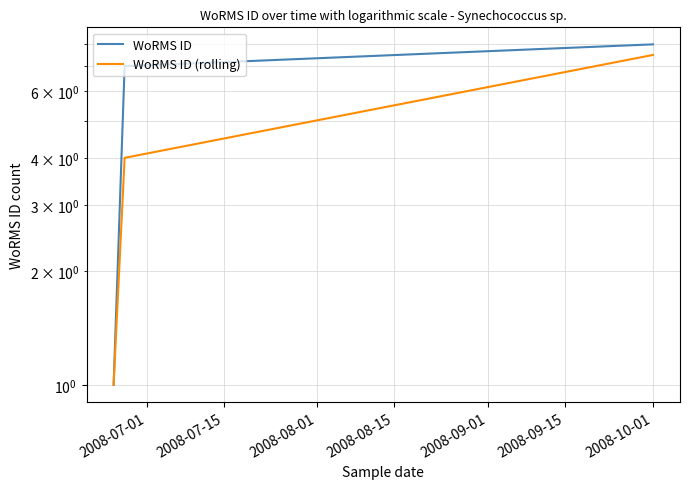

What is the label of the 2nd point from the left?

2008-07-15